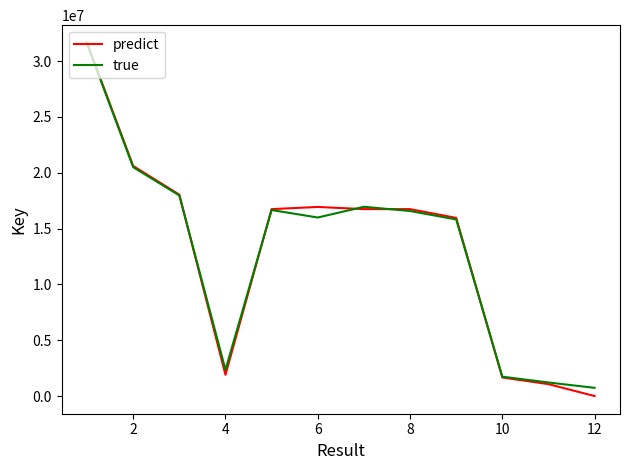

Which series has the largest range (max minus min)?

predict